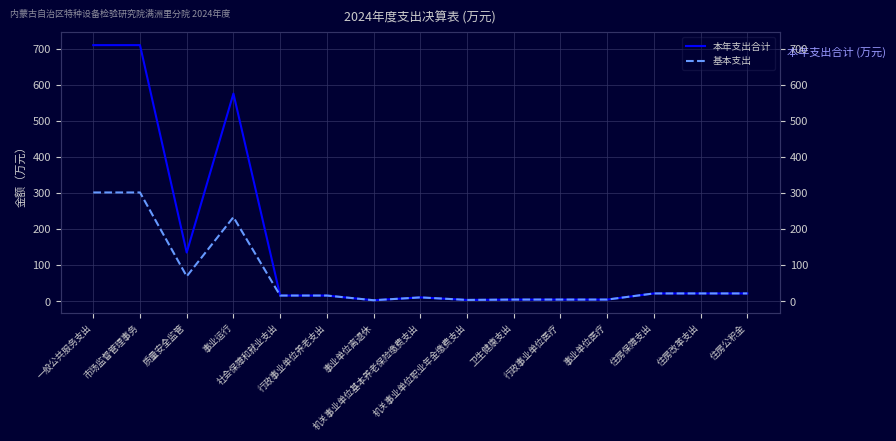

Rank the series by their maximum value, from lowest to highest.

基本支出, 本年支出合计